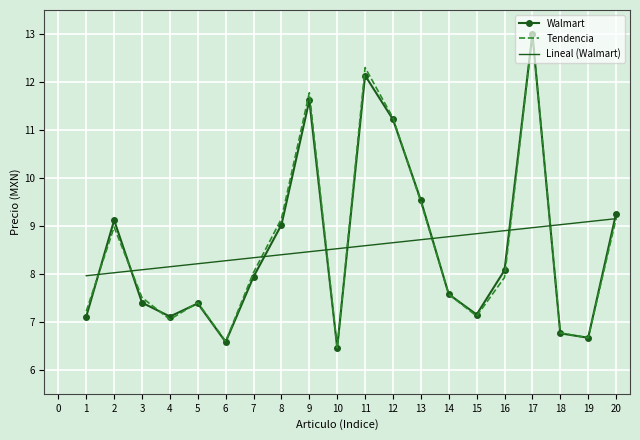

Which category has the lowest value across all series?

10